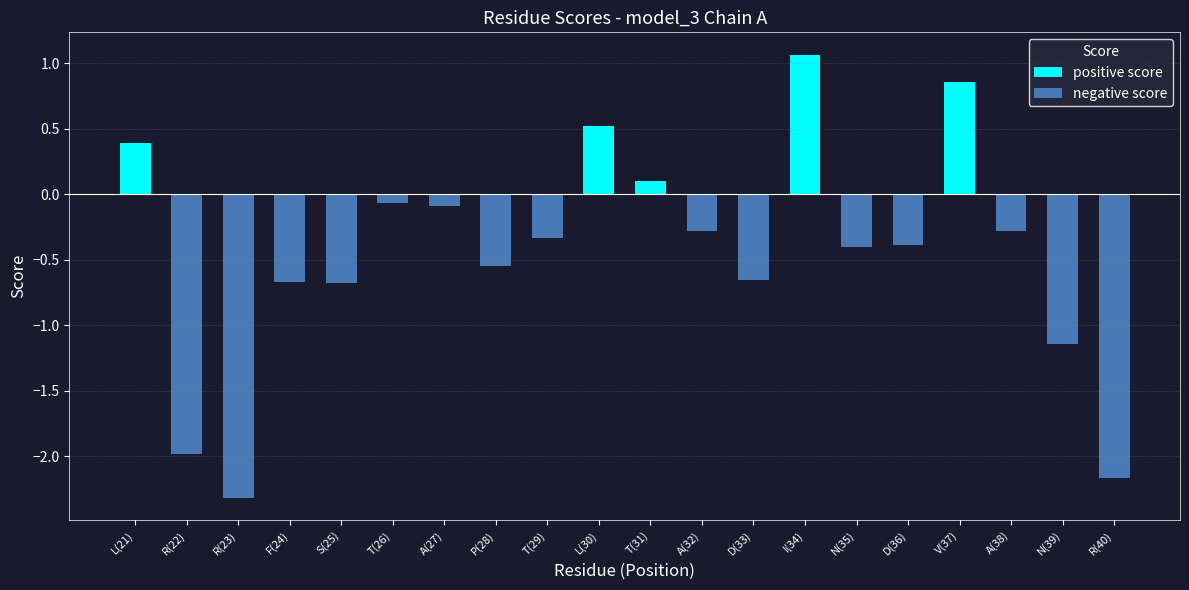

At which label does the data first exceed 0?

L(21)